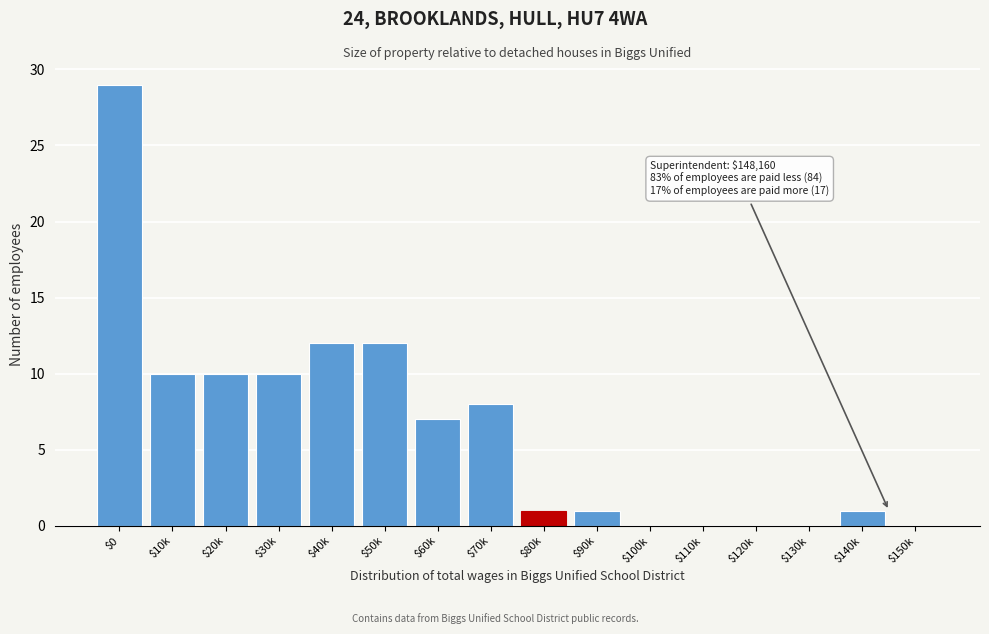

Read the value at $60k.

7